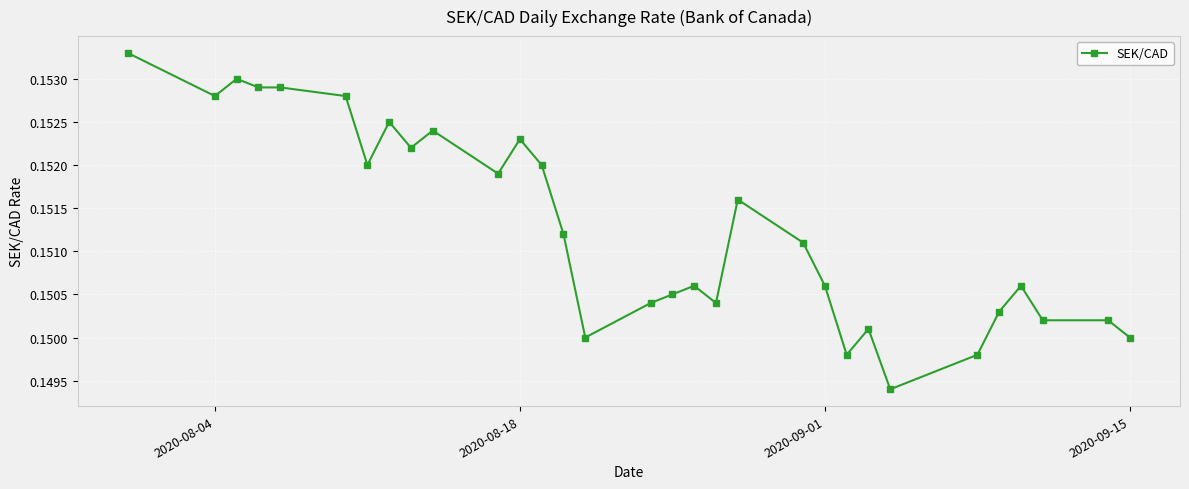

Count the values in the range 0 to 1.

31